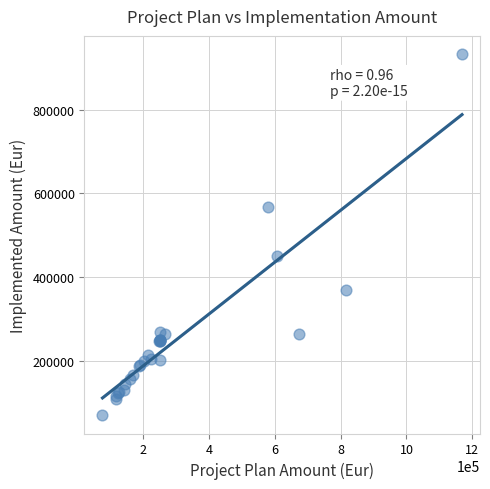

What Y value in the scatter plot is closest to 501466?

449467.1